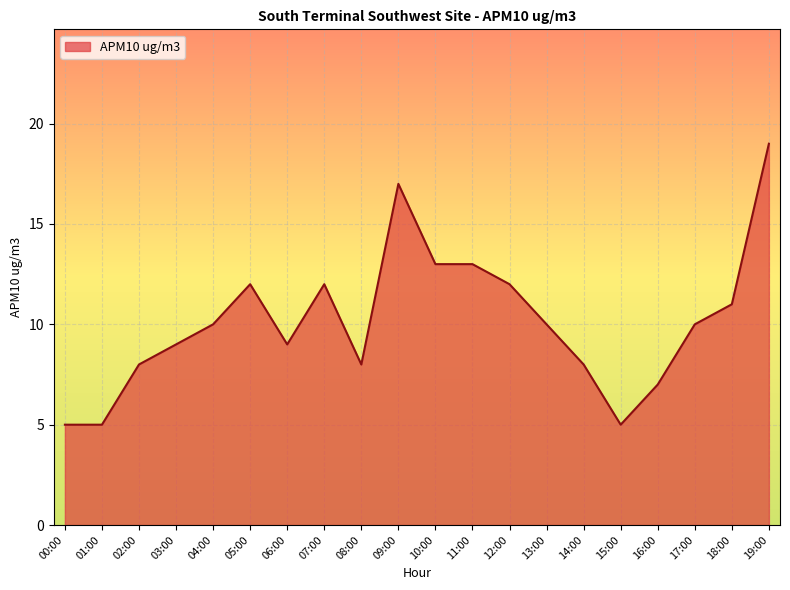

Reading left to right, transcribe all the data shown in this chart.

5	5	8	9	10	12	9	12	8	17	13	13	12	10	8	5	7	10	11	19